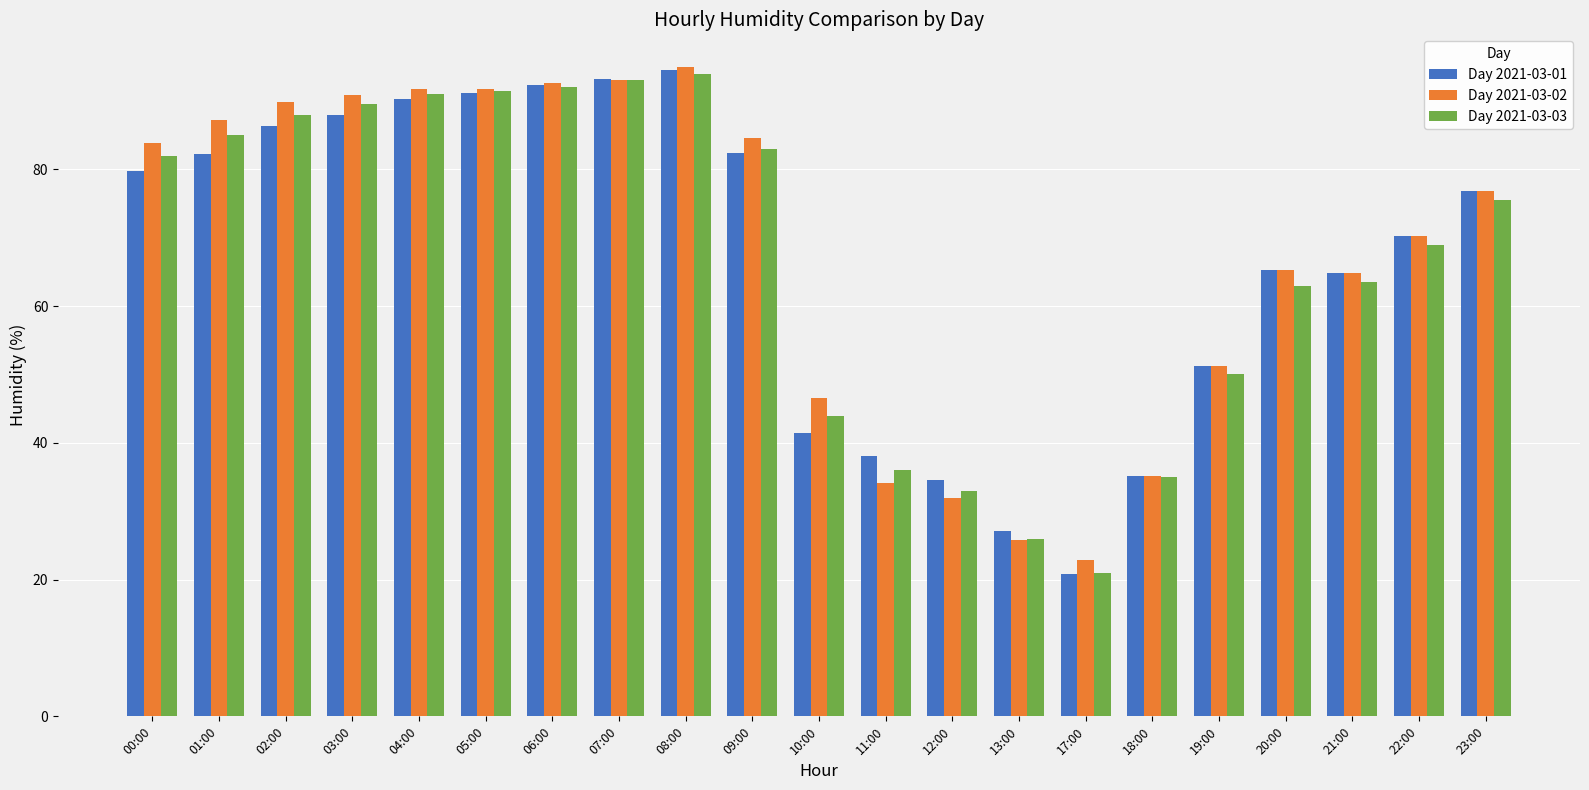

What is the difference between the Day 2021-03-01 values at 04:00 and 02:00?

4.0